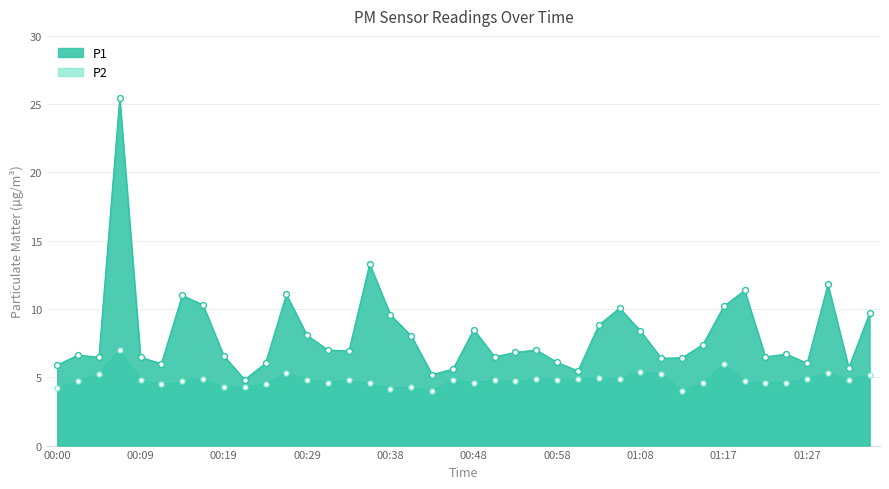

Which series contains the lowest Y value?

P2